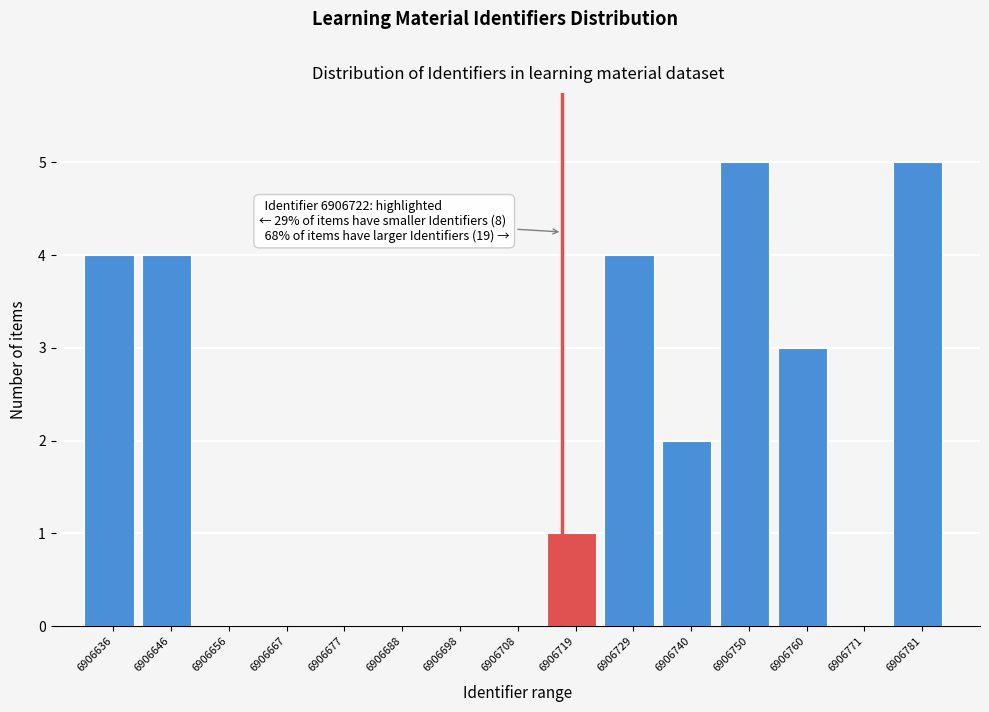

Reading left to right, what are all the values shown in this chart?

6906636=4	6906646=4	6906656=0	6906667=0	6906677=0	6906688=0	6906698=0	6906708=0	6906719=1	6906729=4	6906740=2	6906750=5	6906760=3	6906771=0	6906781=5